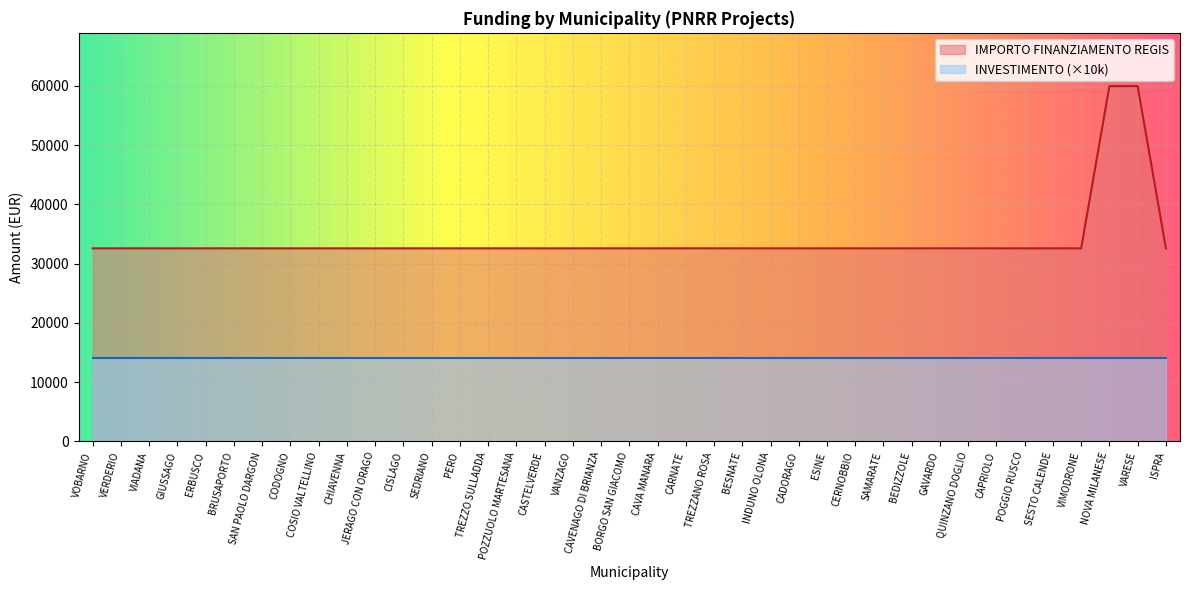

Rank the categories by value from lowest to highest.

VOBARNO, VERDERIO, VIADANA, GIUSSAGO, ERBUSCO, BRUSAPORTO, SAN PAOLO DARGON, CODOGNO, COSIO VALTELLINO, CHIAVENNA, JERAGO CON ORAGO, CISLAGO, SEDRIANO, PERO, TREZZO SULLADDA, POZZUOLO MARTESANA, CASTELVERDE, VANZAGO, CAVENAGO DI BRIANZA, BORGO SAN GIACOMO, CAVA MANARA, CARNATE, TREZZANO ROSA, BESNATE, INDUNO OLONA, CADORAGO, ESINE, CERNOBBIO, SAMARATE, BEDIZZOLE, GAVARDO, QUINZANO DOGLIO, CAPRIOLO, POGGIO RUSCO, SESTO CALENDE, VIMODRONE, ISPRA, NOVA MILANESE, VARESE